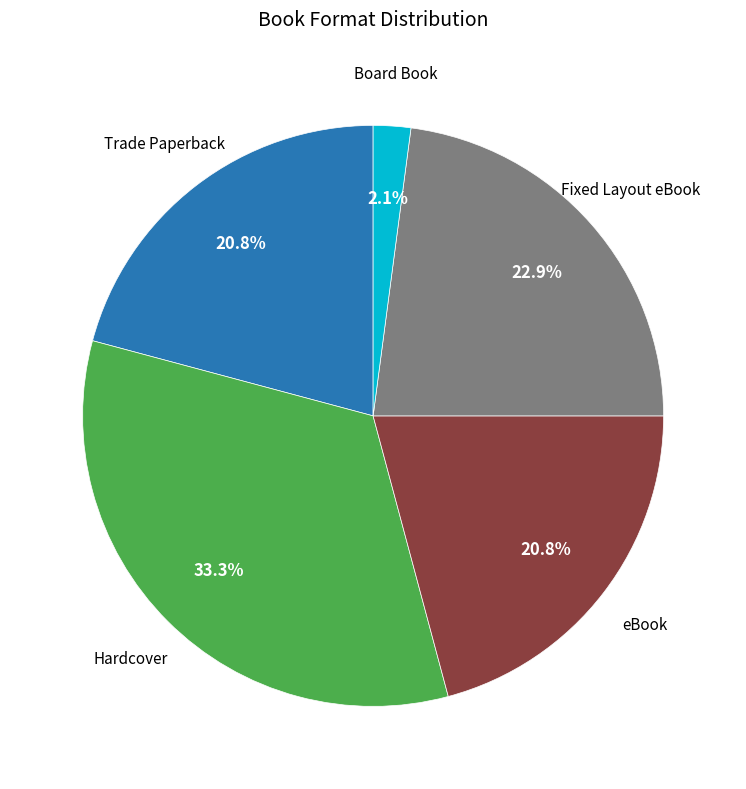

Does any single category account for the majority?

No